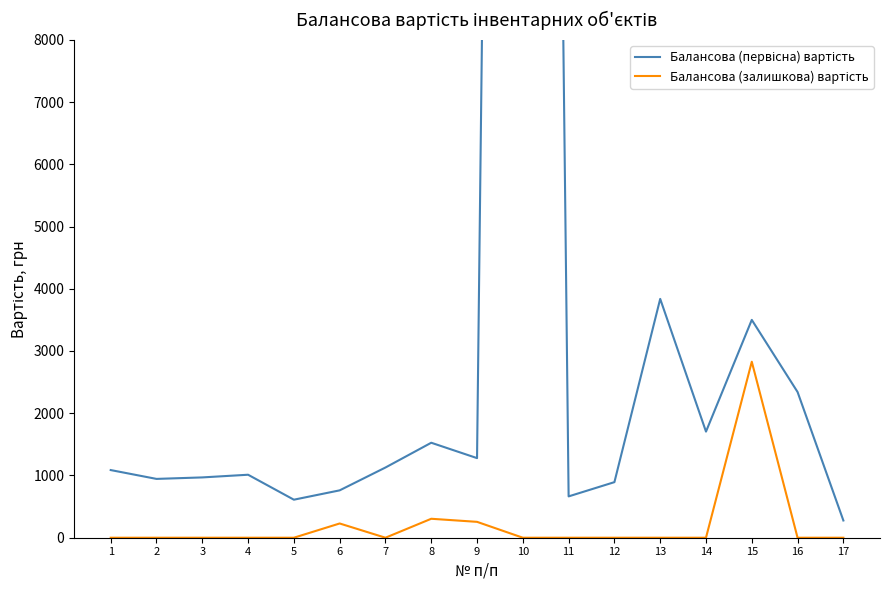

True or false: Балансова (первісна) вартість has more than 2 interior local peaks.

True